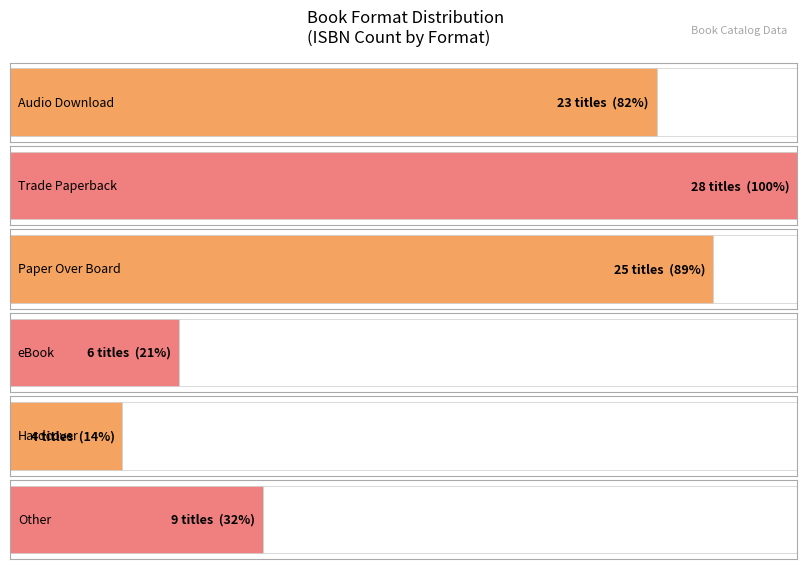

Reading left to right, list all the values displayed in this chart.

Audio Download=23	Trade Paperback=28	Paper Over Board=25	eBook=6	Hardcover=4	Other=9